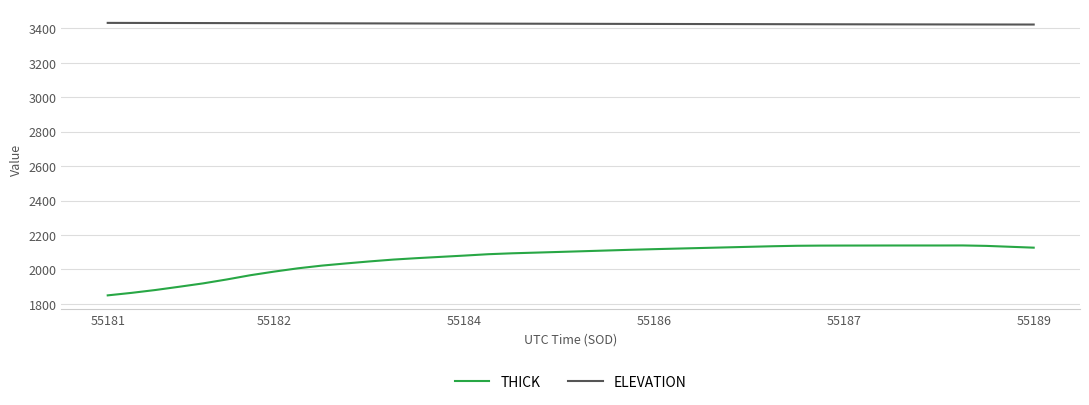

In THICK, how many points are lower than both neighbors (excluding endpoints)?

1